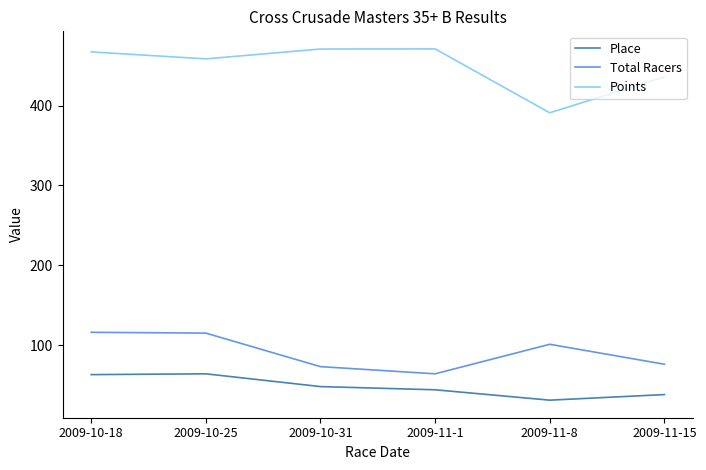

True or false: Place and Points intersect in this chart.

False